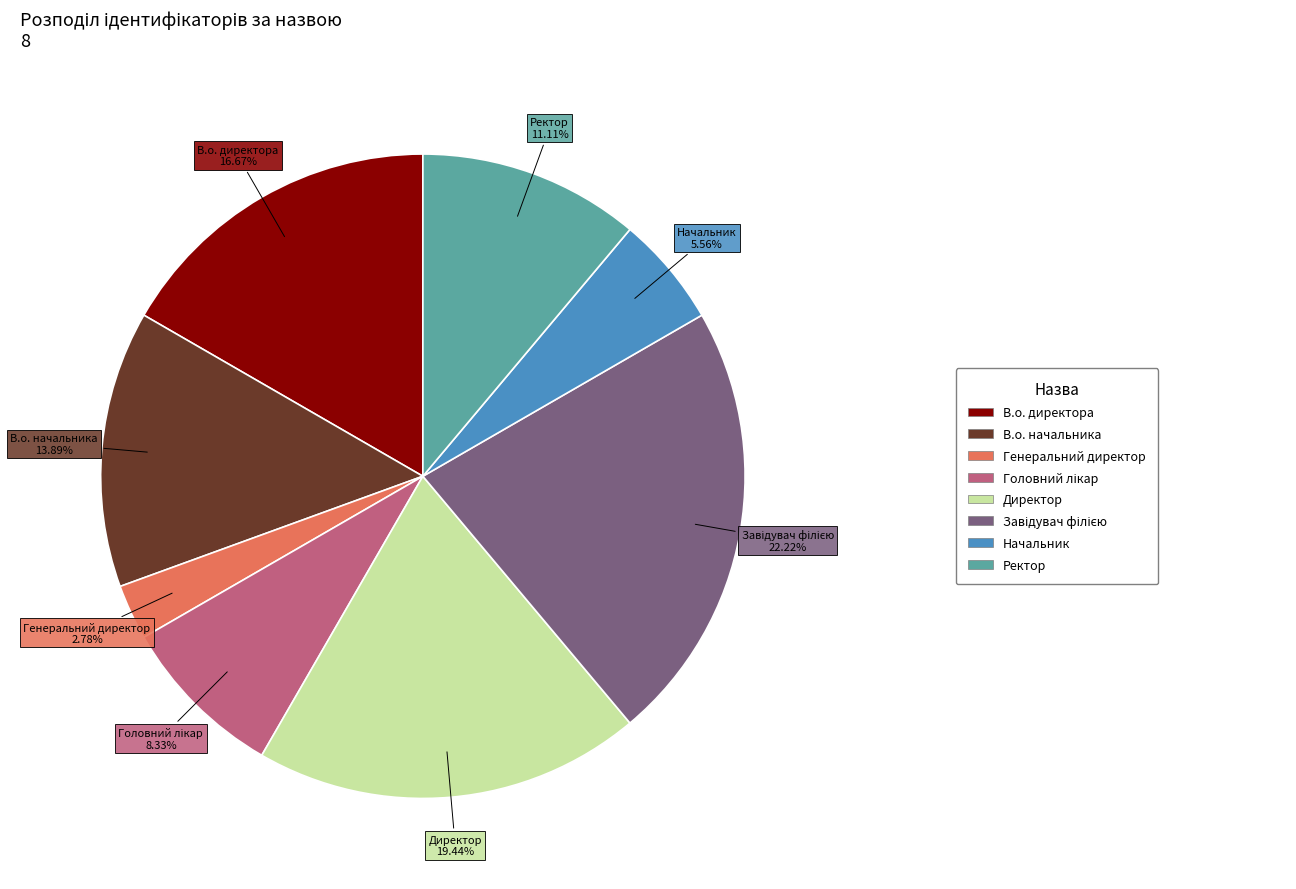

Between В.о. директора and Генеральний директор, which is larger?

В.о. директора